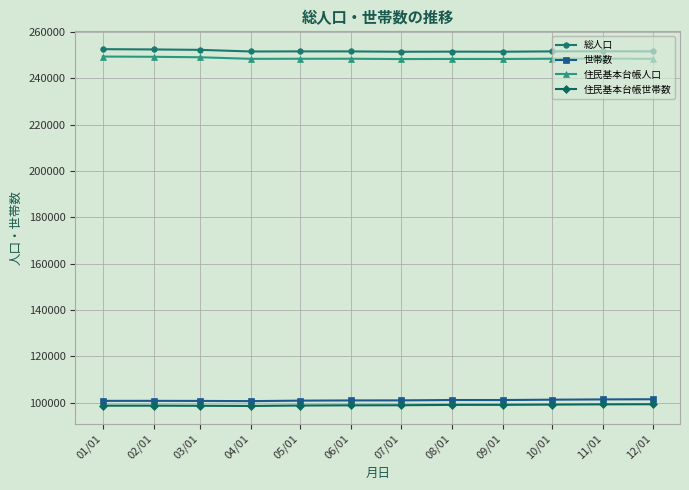

Does the chart display data point markers on the line(s)?

Yes